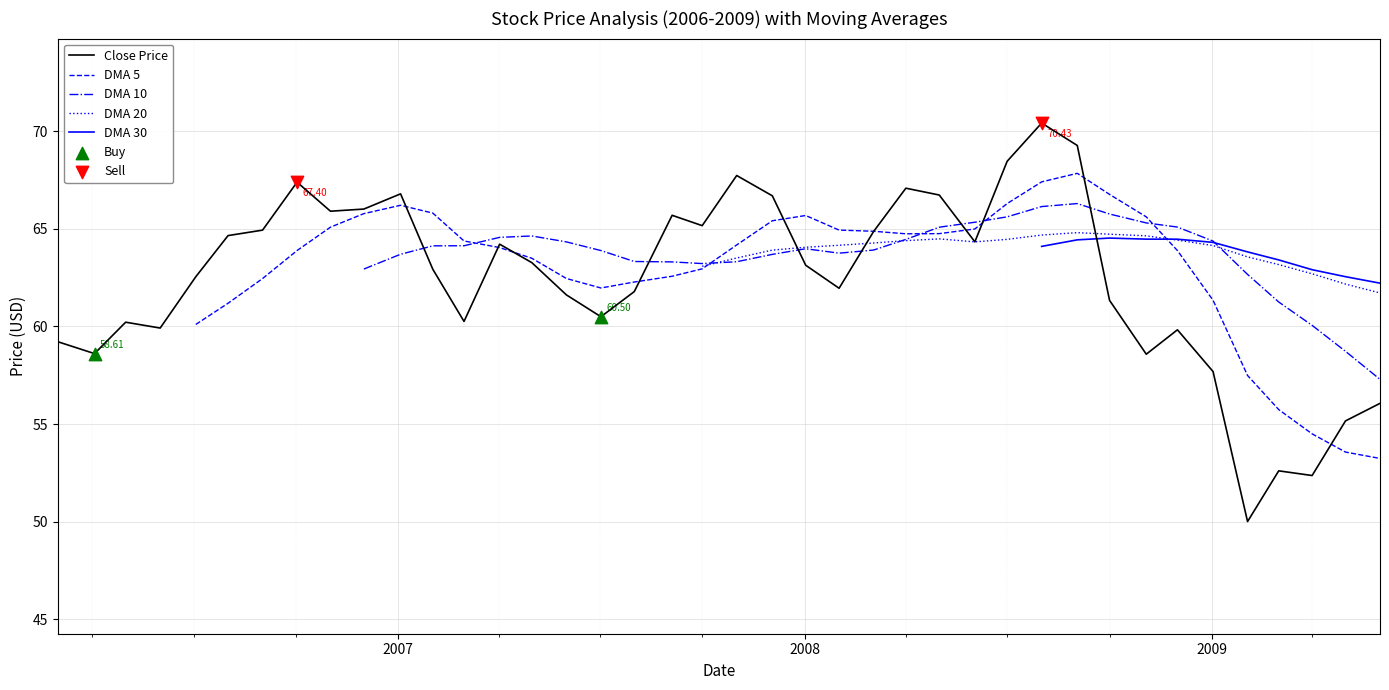

Which series has the largest total across all categories?

Close Price